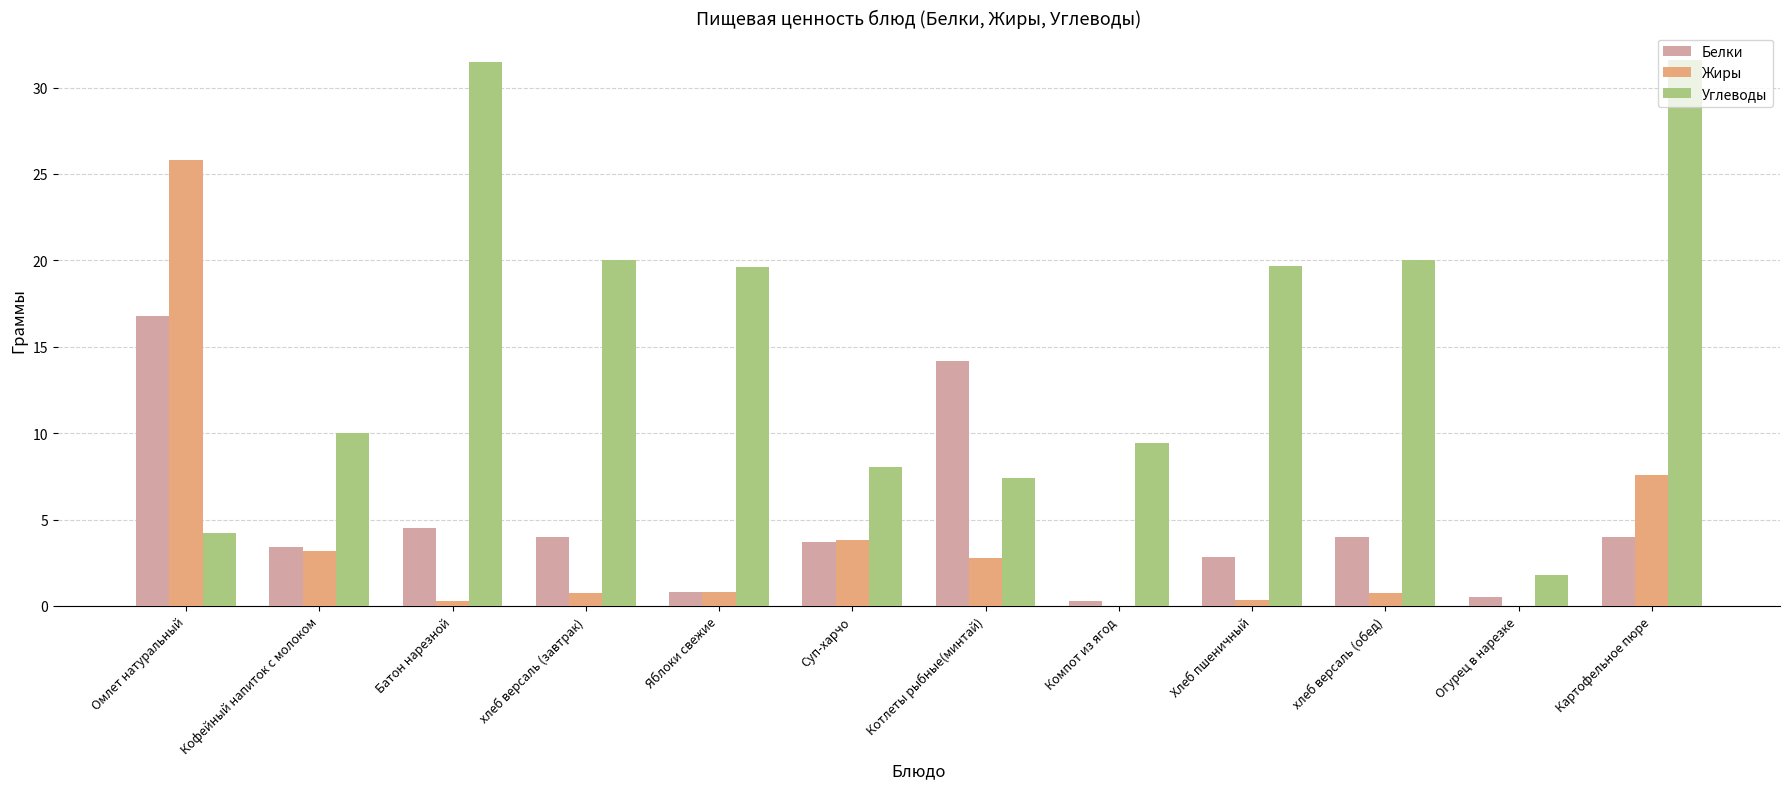

What is the total value across all series at Кофейный напиток с молоком?

16.6